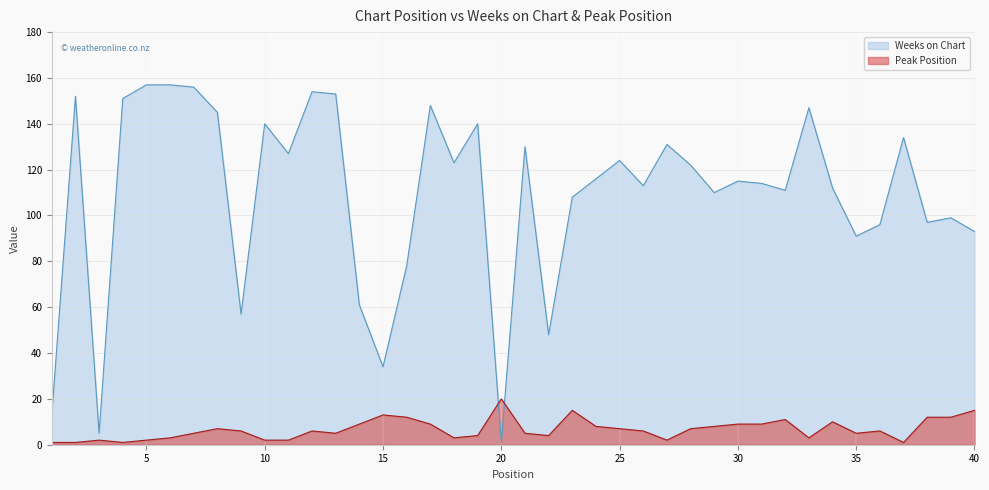

Is it true that Peak Position equals 3 at 33?

True